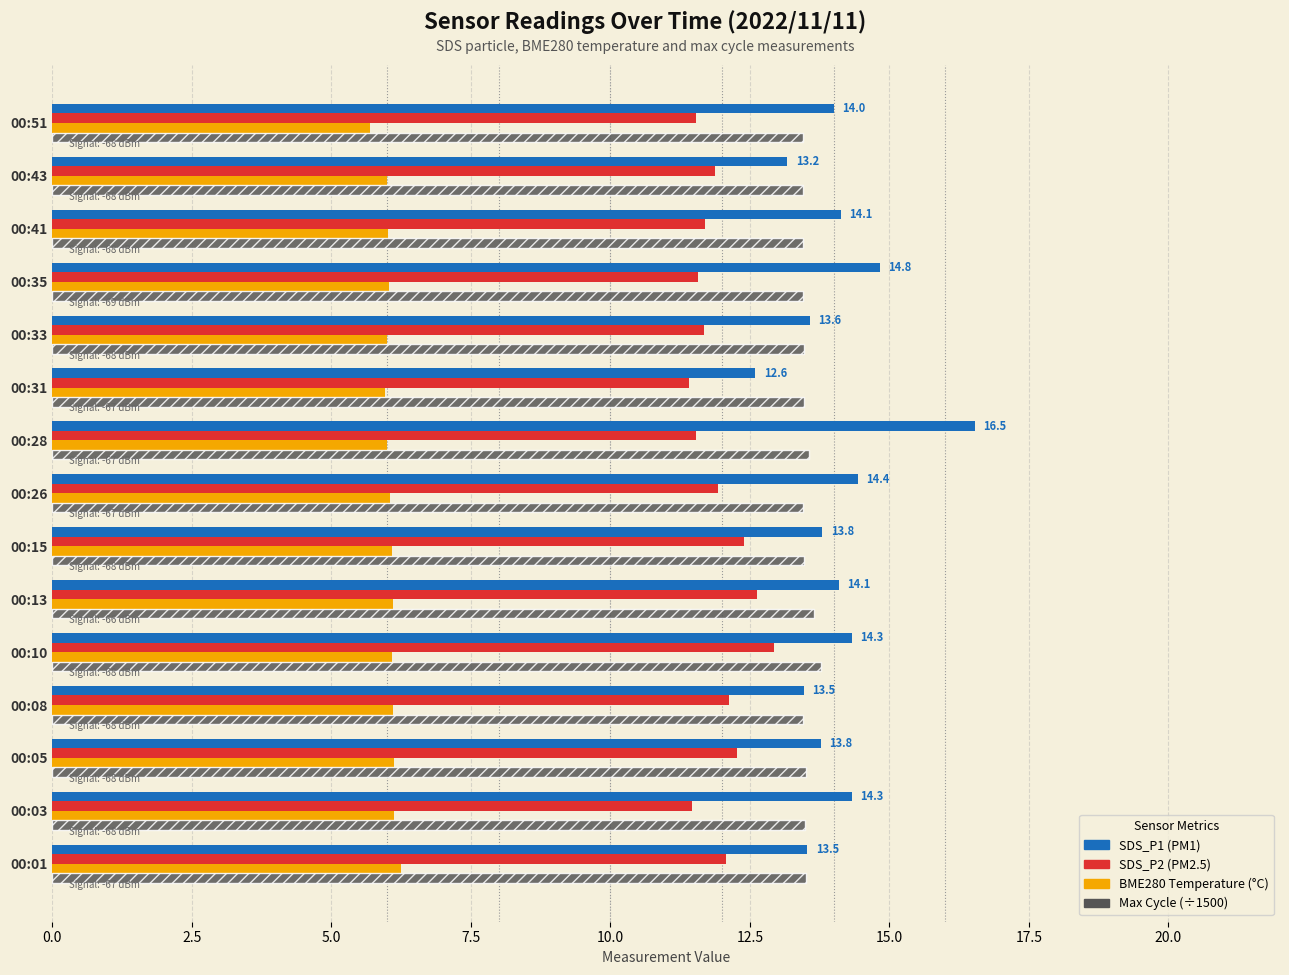

Count the number of data series in this chart.

4